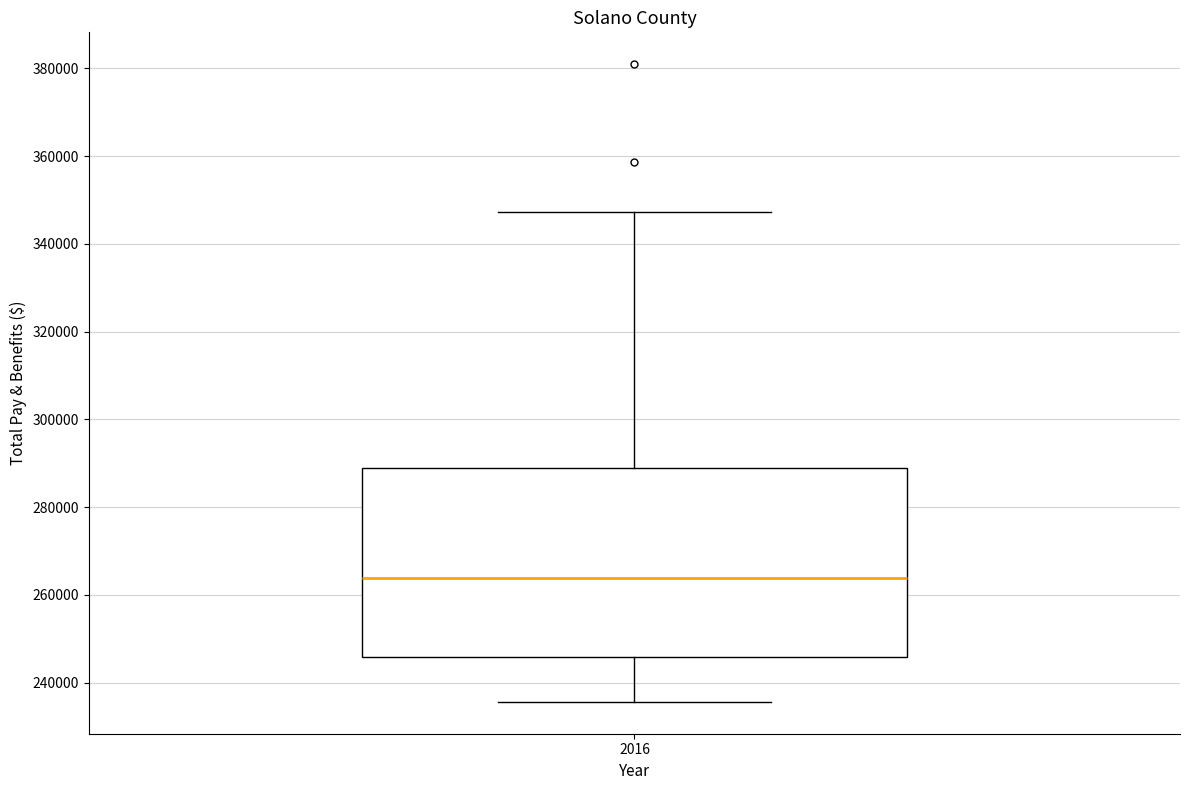

Where is the lower edge of the box at x = 2016 on the y-axis? The values are not printed on the chart, so give them approximately, as read against the axis.

246000